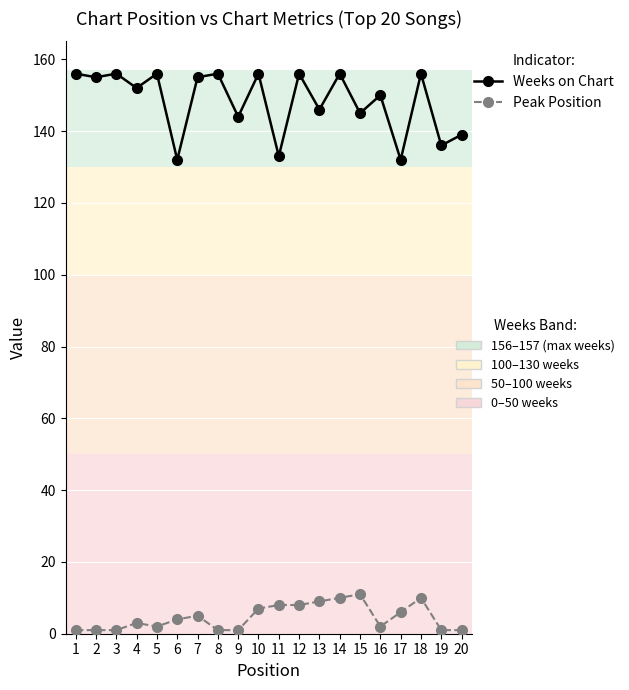

What is the greatest value displayed?

156